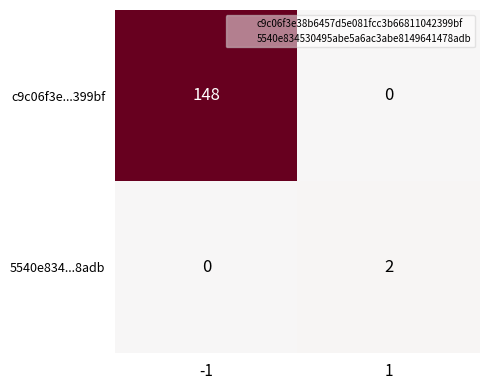

What is the difference between the highest and lowest values at 1?

2